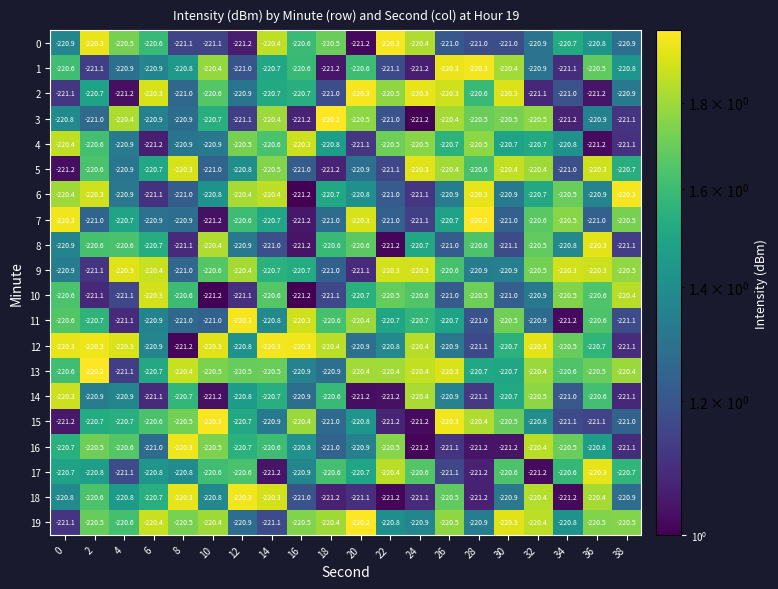

At which label is 19 closest to -220?

20